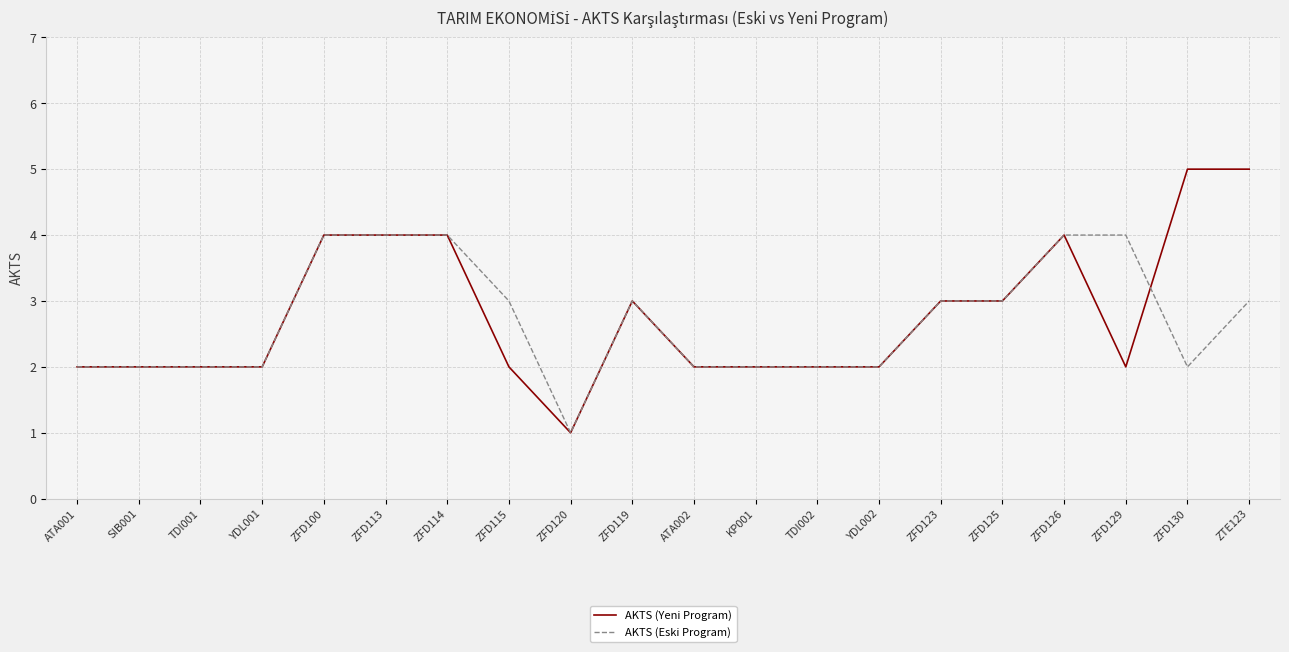

How many lines are shown in the chart?

2